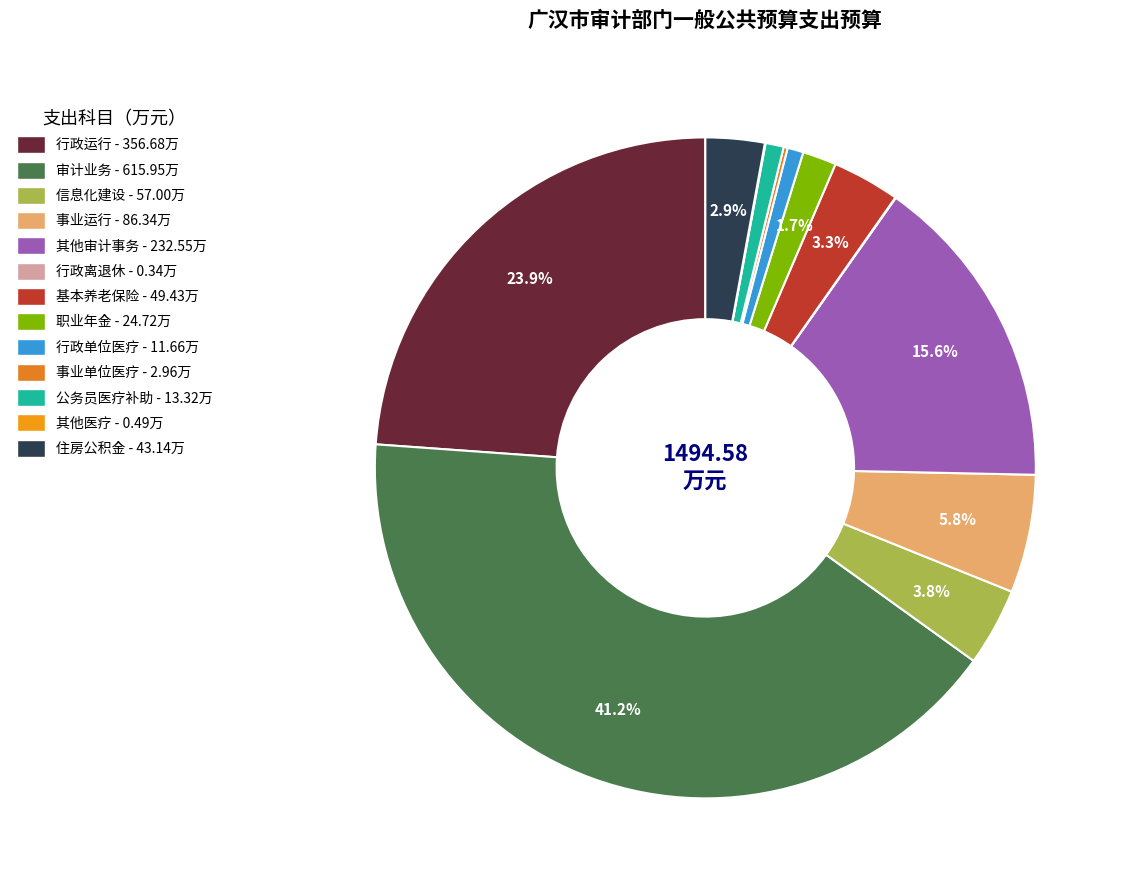

Which slice is the largest?

审计业务